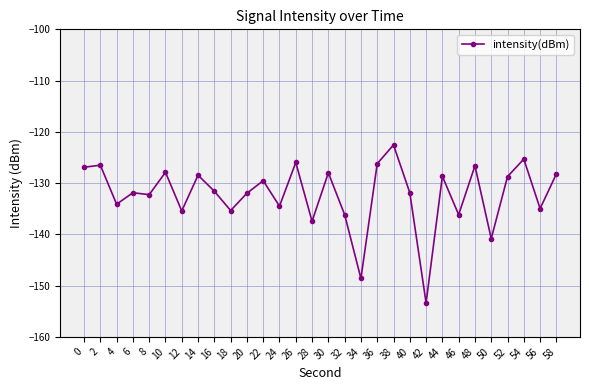

Where is the first local minimum?

4